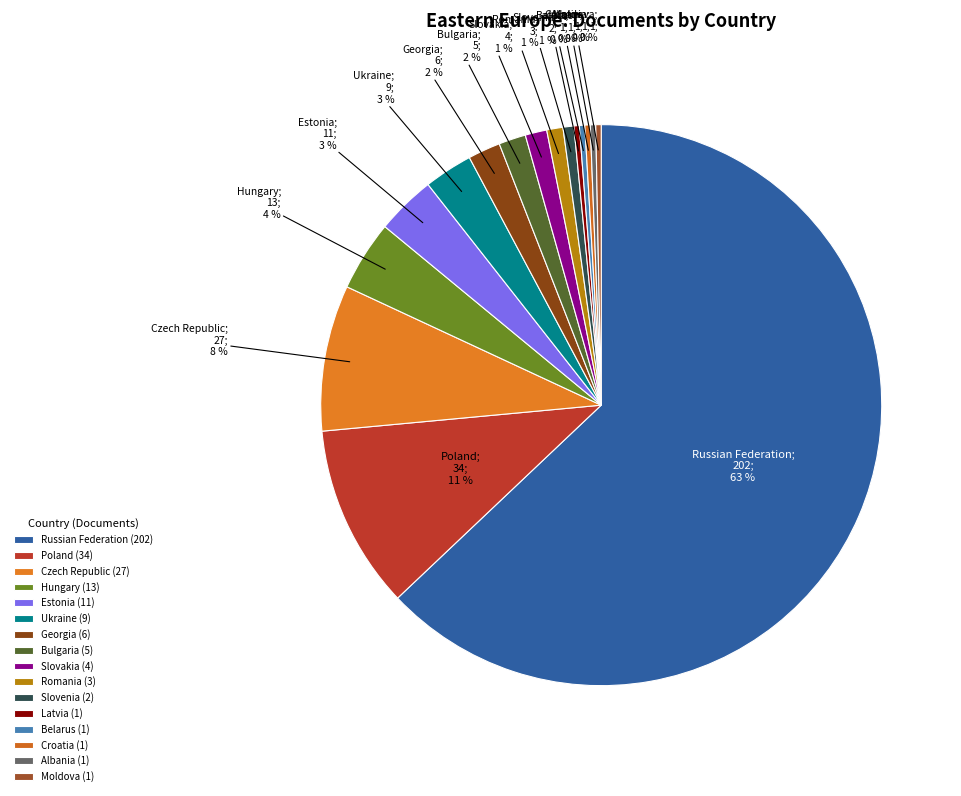

How many segments does this pie chart have?

16